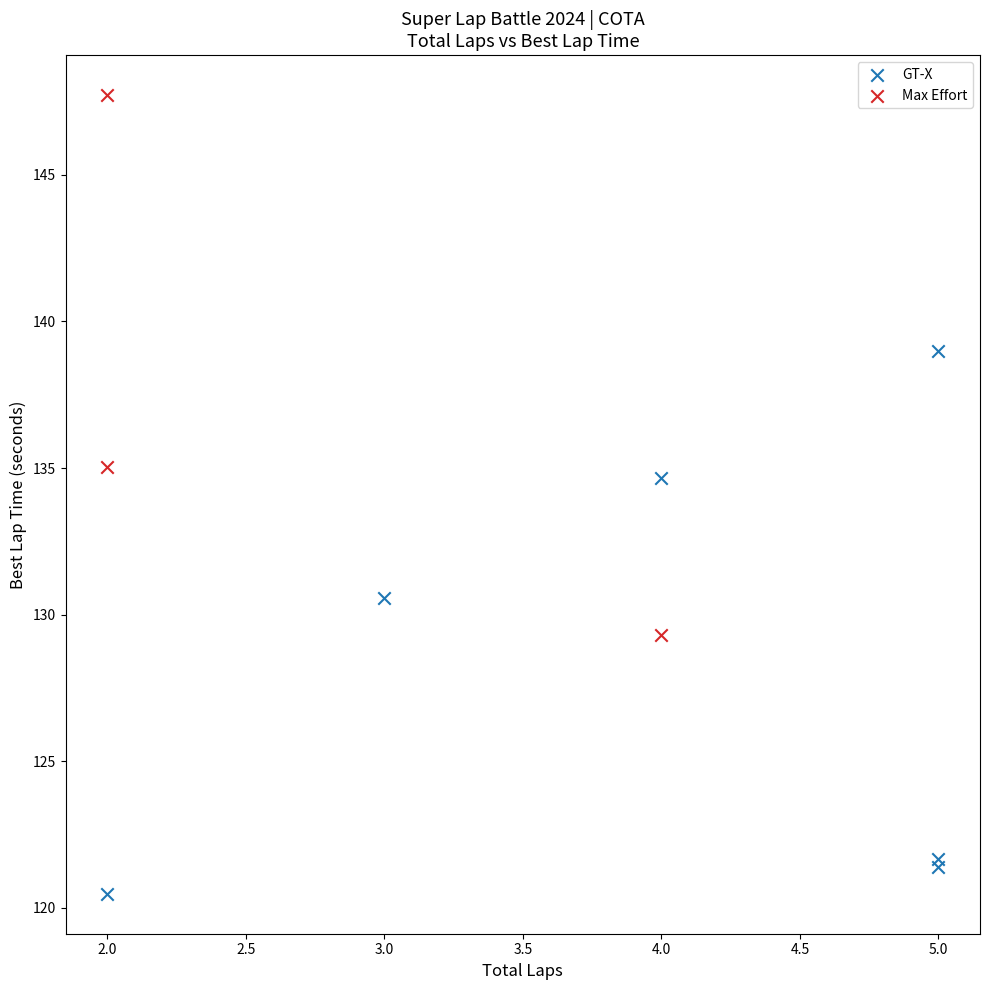

What are all the series names shown in the legend?

GT-X, Max Effort